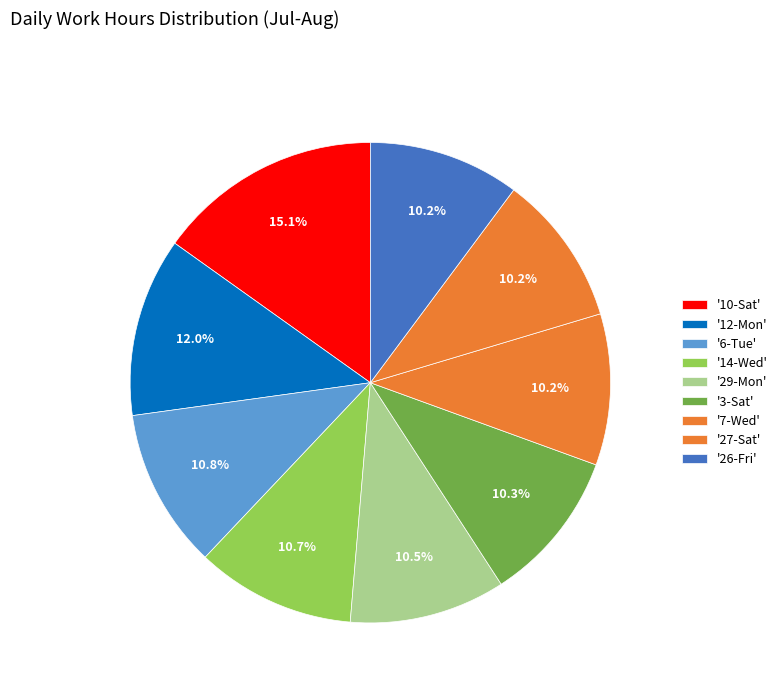

How many segments does this pie chart have?

9